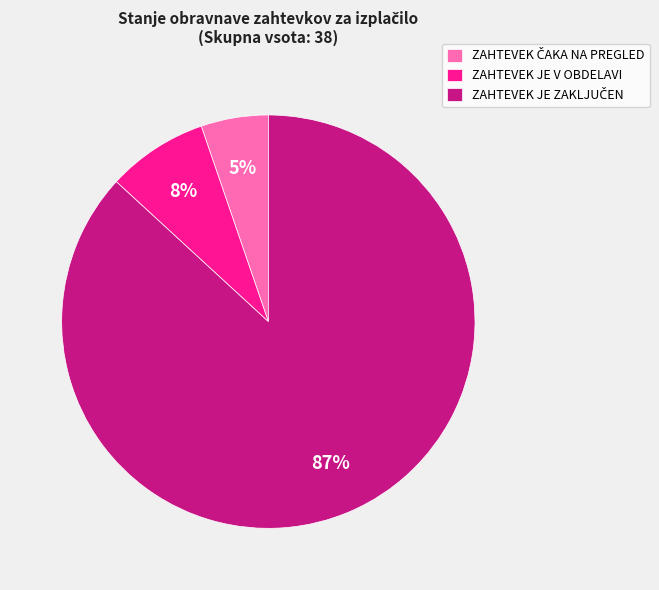

To the nearest percent, what is the average slice percentage?

33%